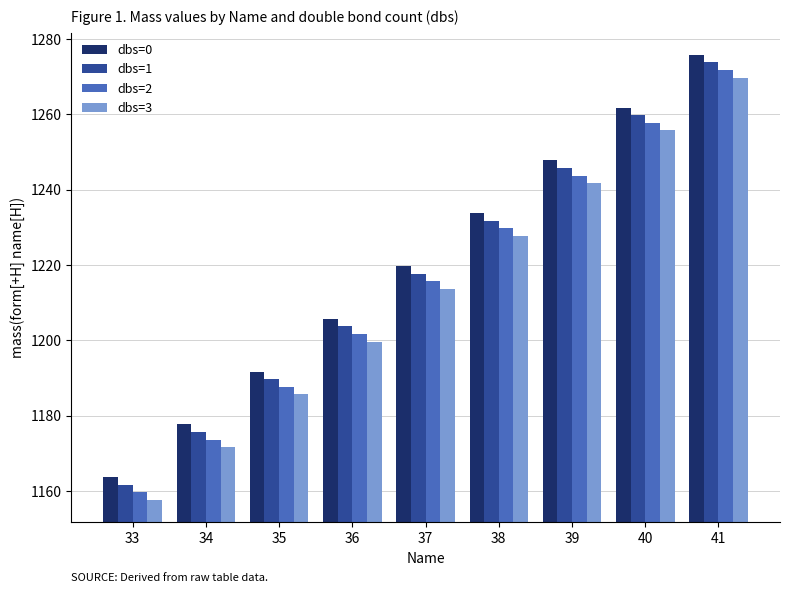

At which category does the chart reach its minimum across all series?

33